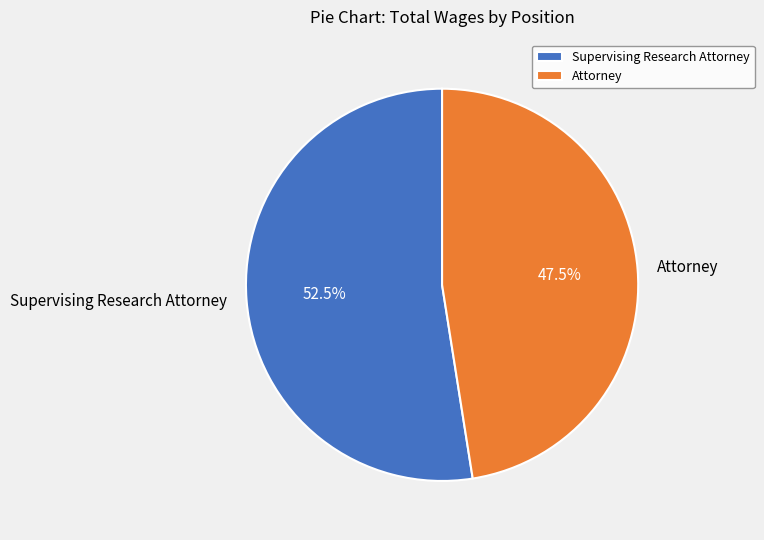

To the nearest percent, what is the average slice percentage?

50%